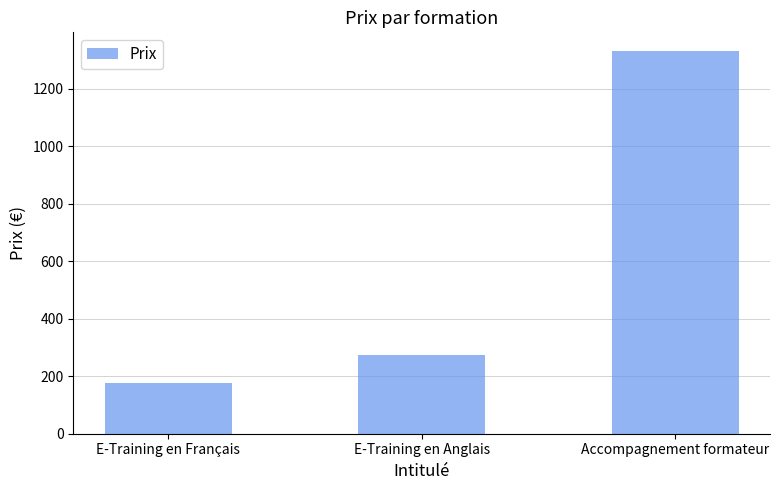

What is the label of the 3rd bar from the left?

Accompagnement formateur